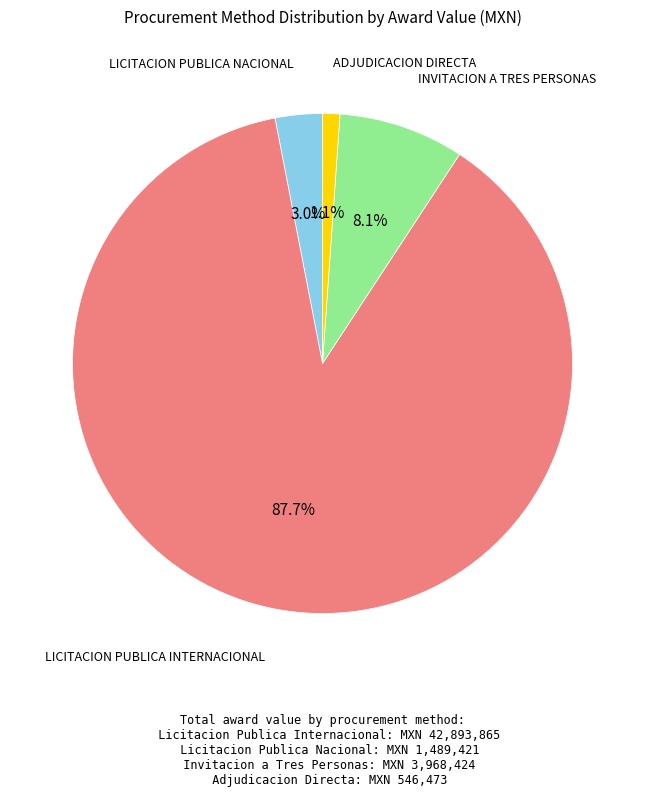

How many slices are in this pie chart?

4